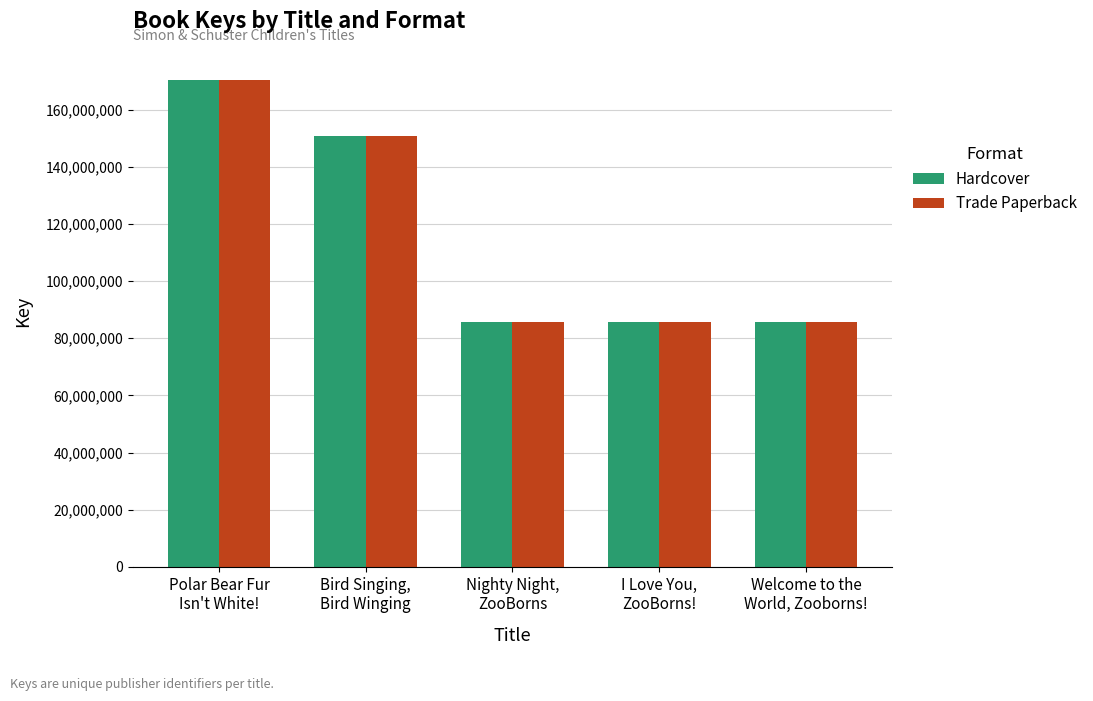

What is the lowest value of the Hardcover series?

85752891